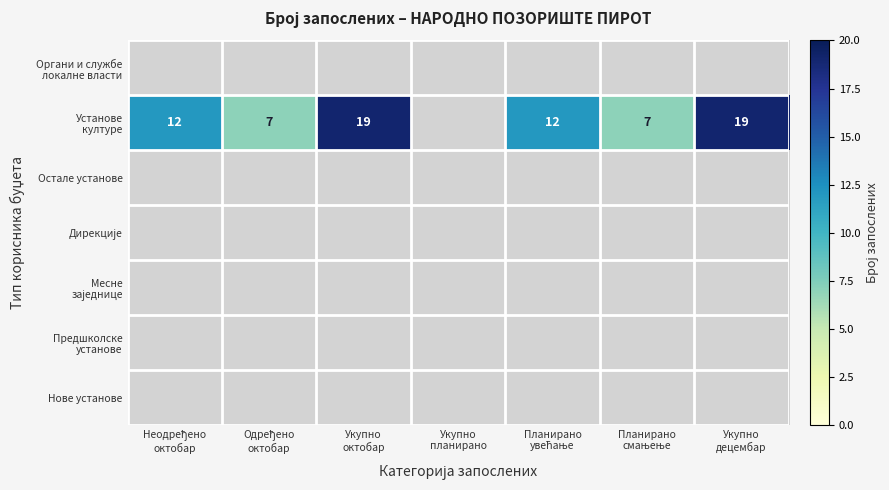

Which series changed the most between Укупно октобар and Планирано смањење?

Установе културе